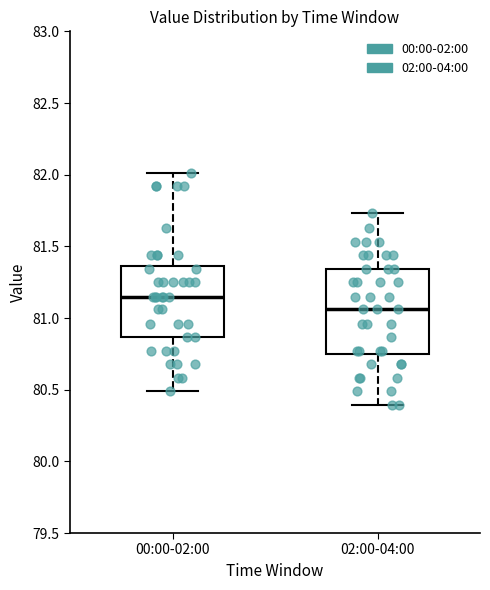

Reading left to right, read every box against the y-axis: the position of its median line, the range the box covers, and the ends of its whiskers. The values are not printed on the chart, so give them approximately, as read against the axis.

00:00-02:00: median 81.15, box 80.85 to 81.35, whiskers 80.50 to 82.00
02:00-04:00: median 81.05, box 80.75 to 81.35, whiskers 80.40 to 81.75